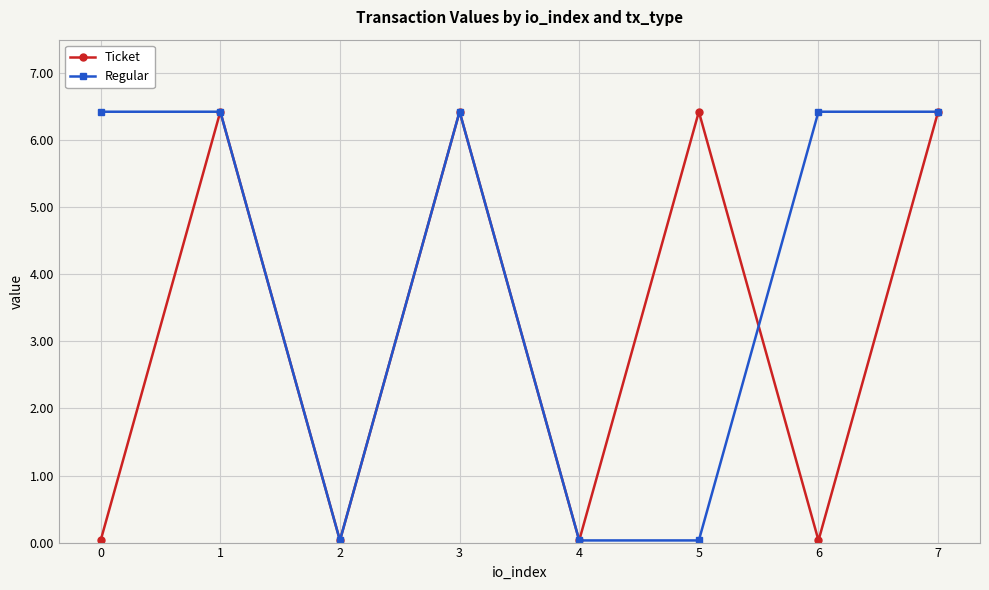

What is the approximate value of Regular at 7?

6.4